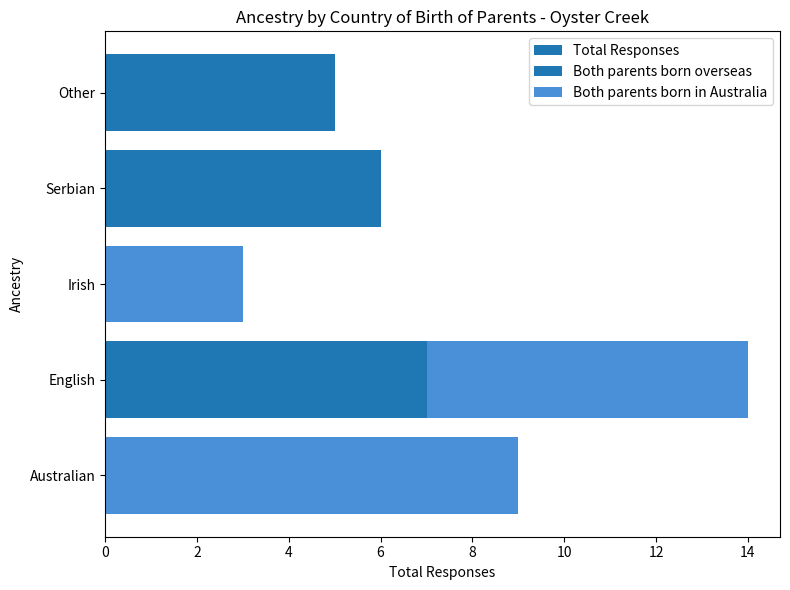

List the series in order of their peak value, lowest first.

Both parents born overseas, Both parents born in Australia, Total Responses